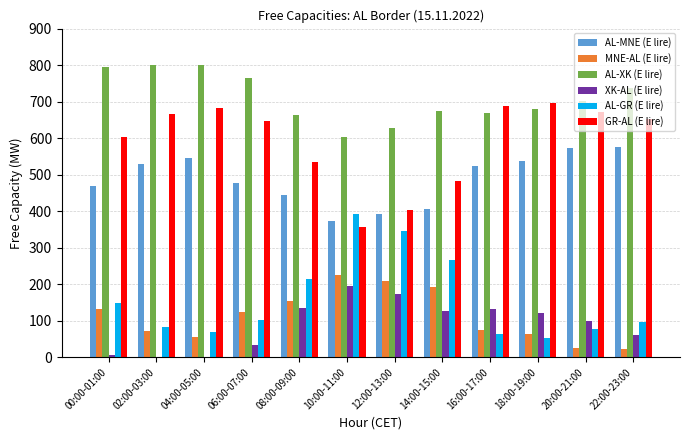

What is the maximum value shown in the chart?

800